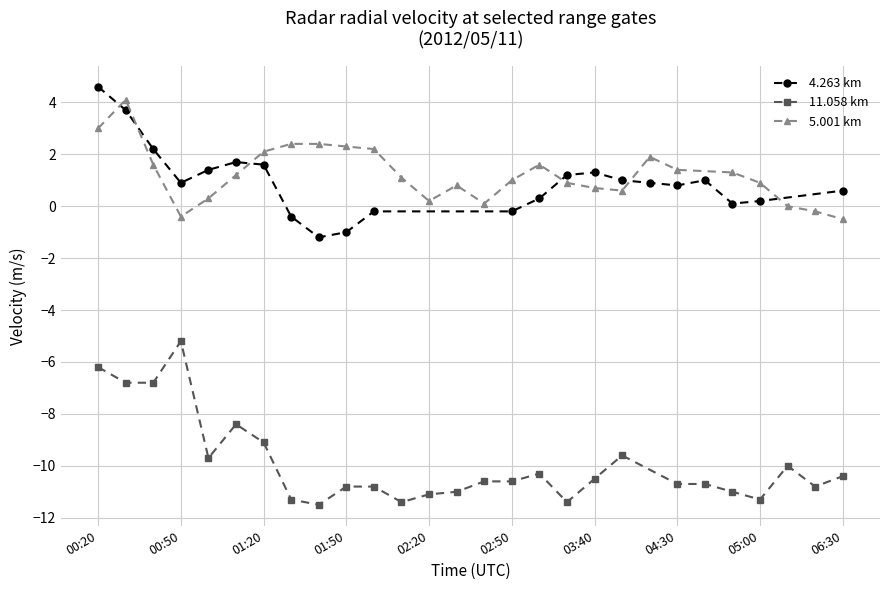

True or false: 11.058 and 4.263 intersect in this chart.

False